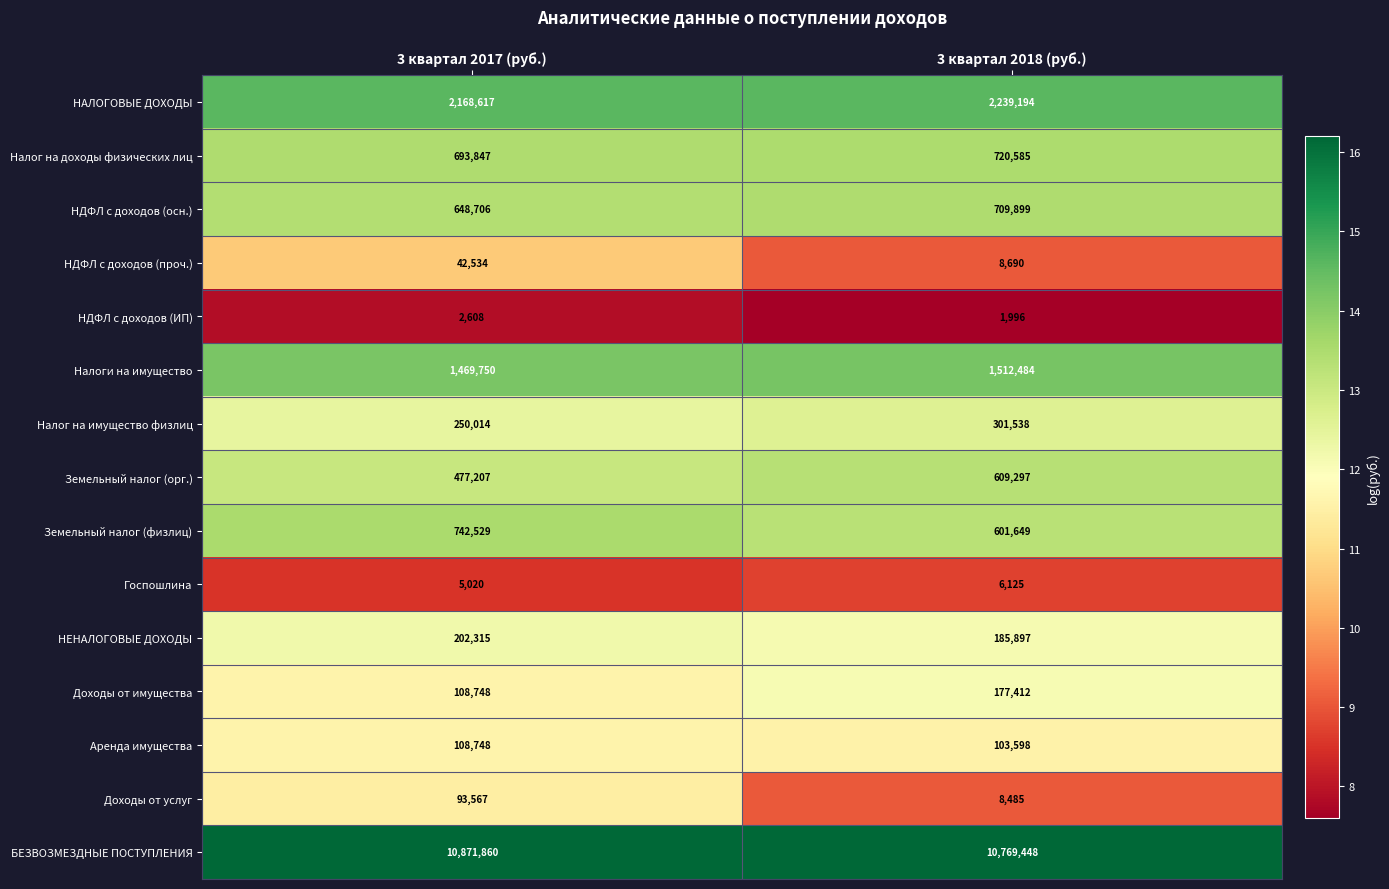

What is the average value of the Налоги на имущество series?

1491117